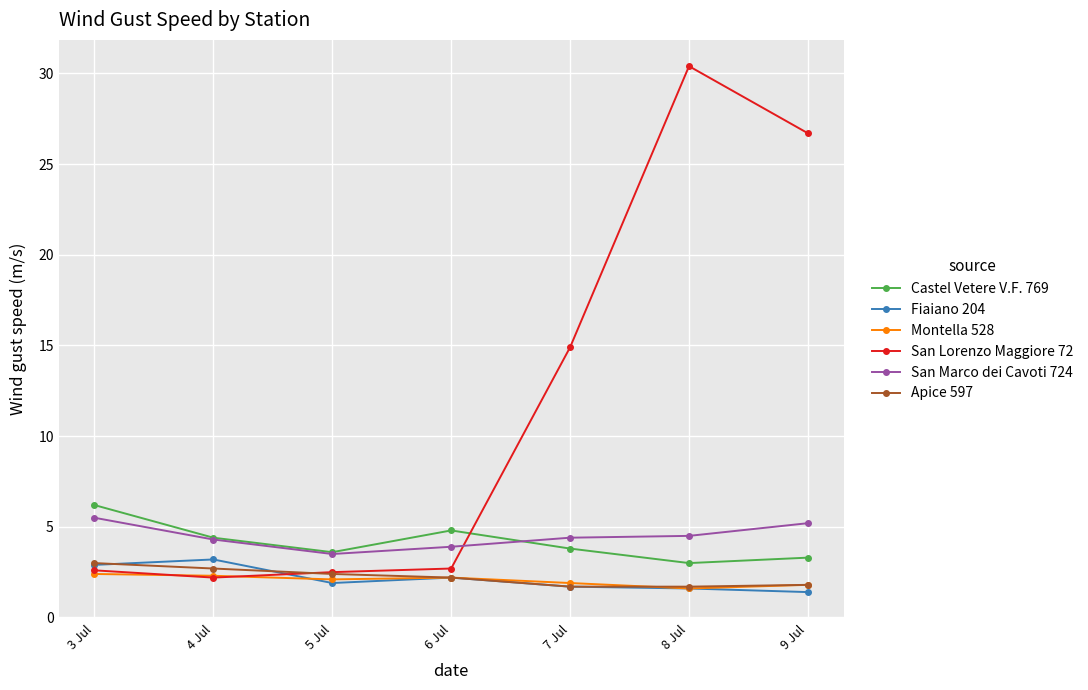

What is the difference between the second highest and minimum values in the San Marco dei Cavoti 724 series?

1.7